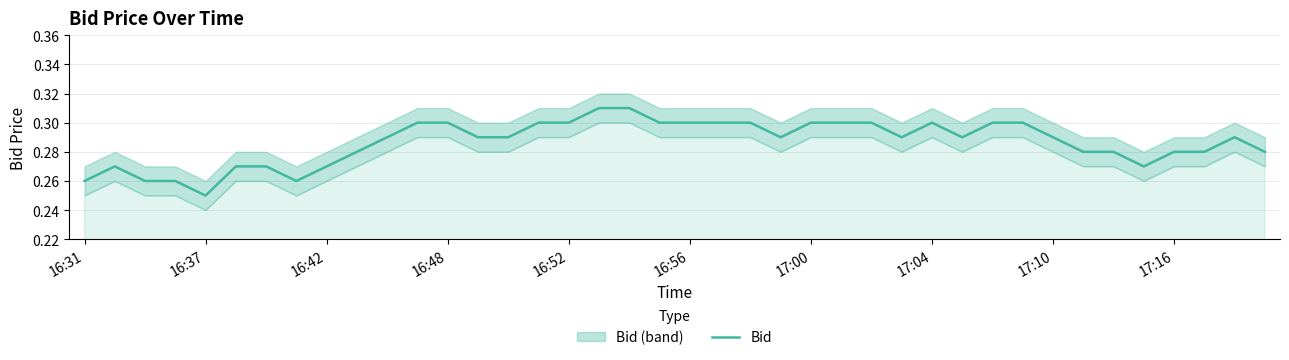

At which label is Bid closest to 0?

16:37